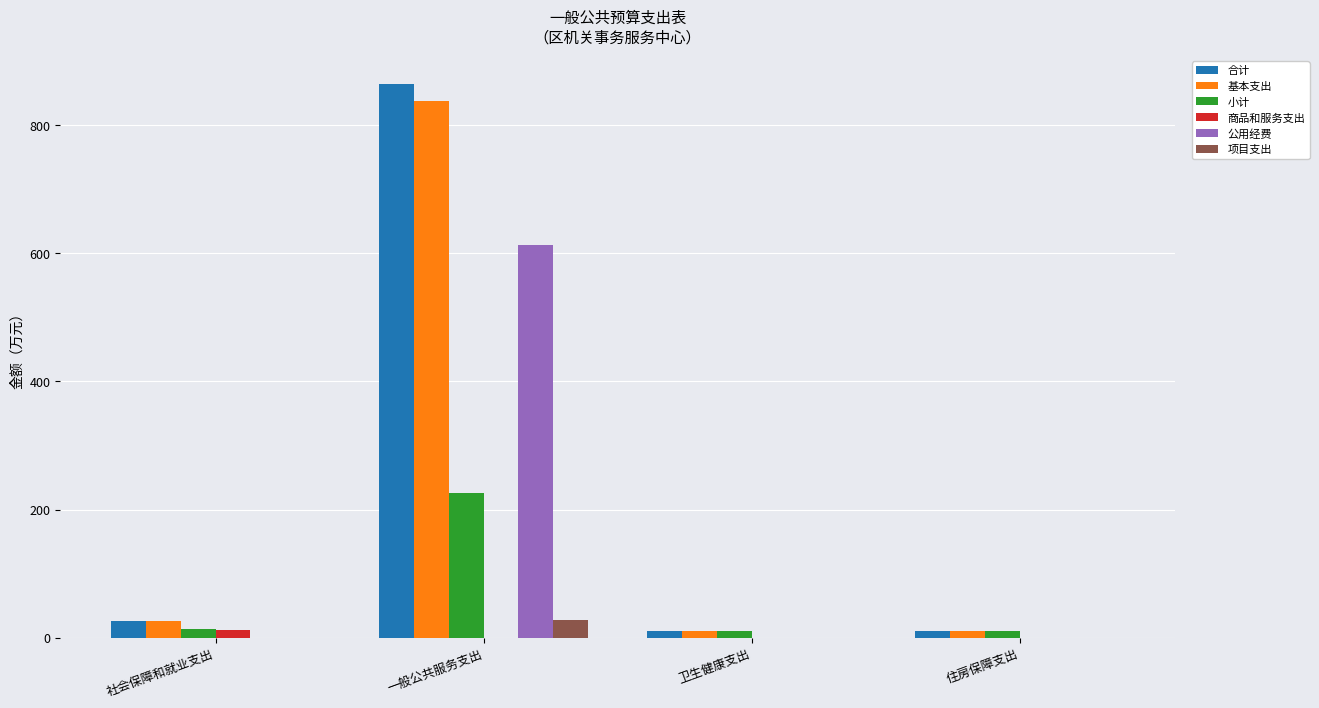

What is the sum of the 项目支出 values at 一般公共服务支出 and 卫生健康支出?

27.1